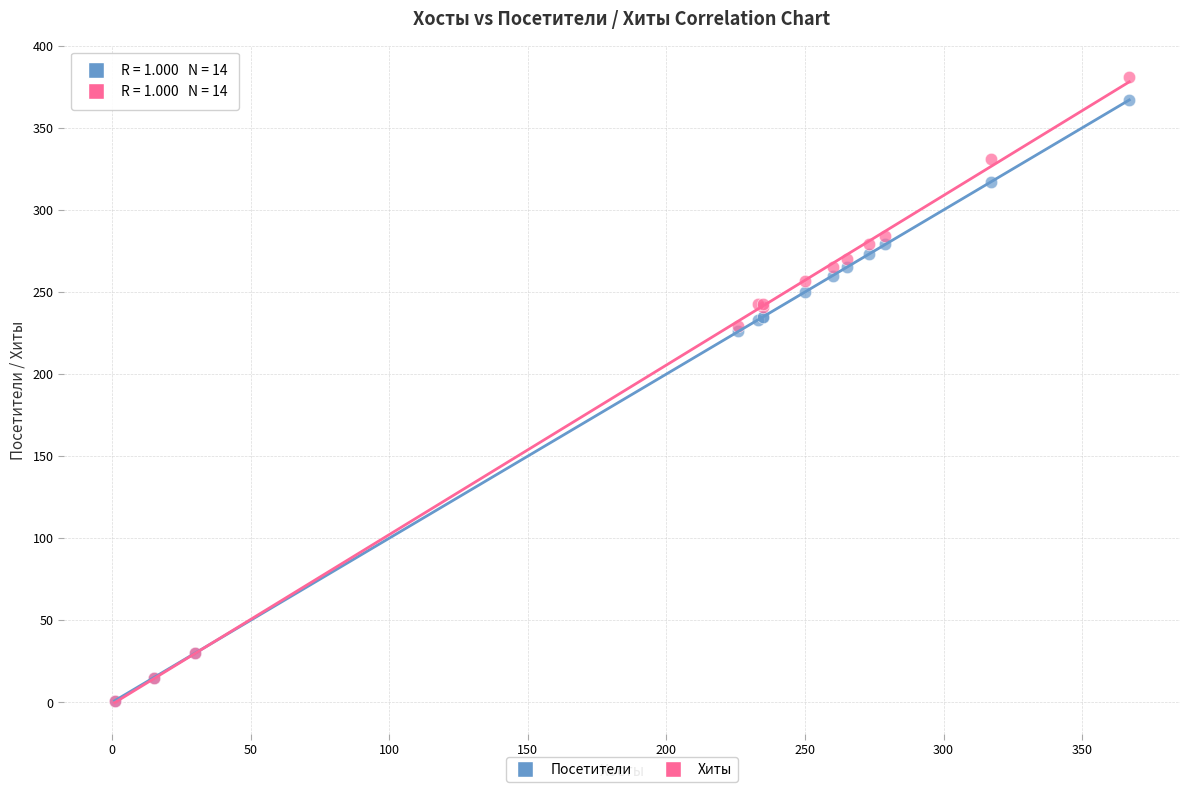

Which series has the widest spread of Y values?

Хиты